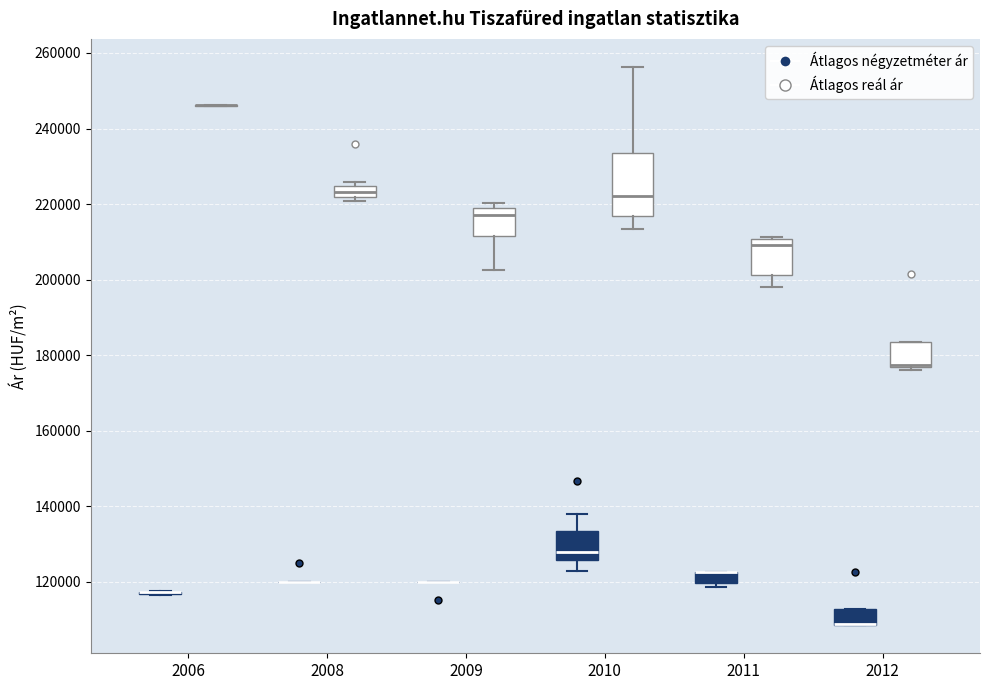

Where does the median line of the box for 2010 (Átlagos négyzetméter ár) sit on the y-axis? The values are not printed on the chart, so give them approximately, as read against the axis.

128000